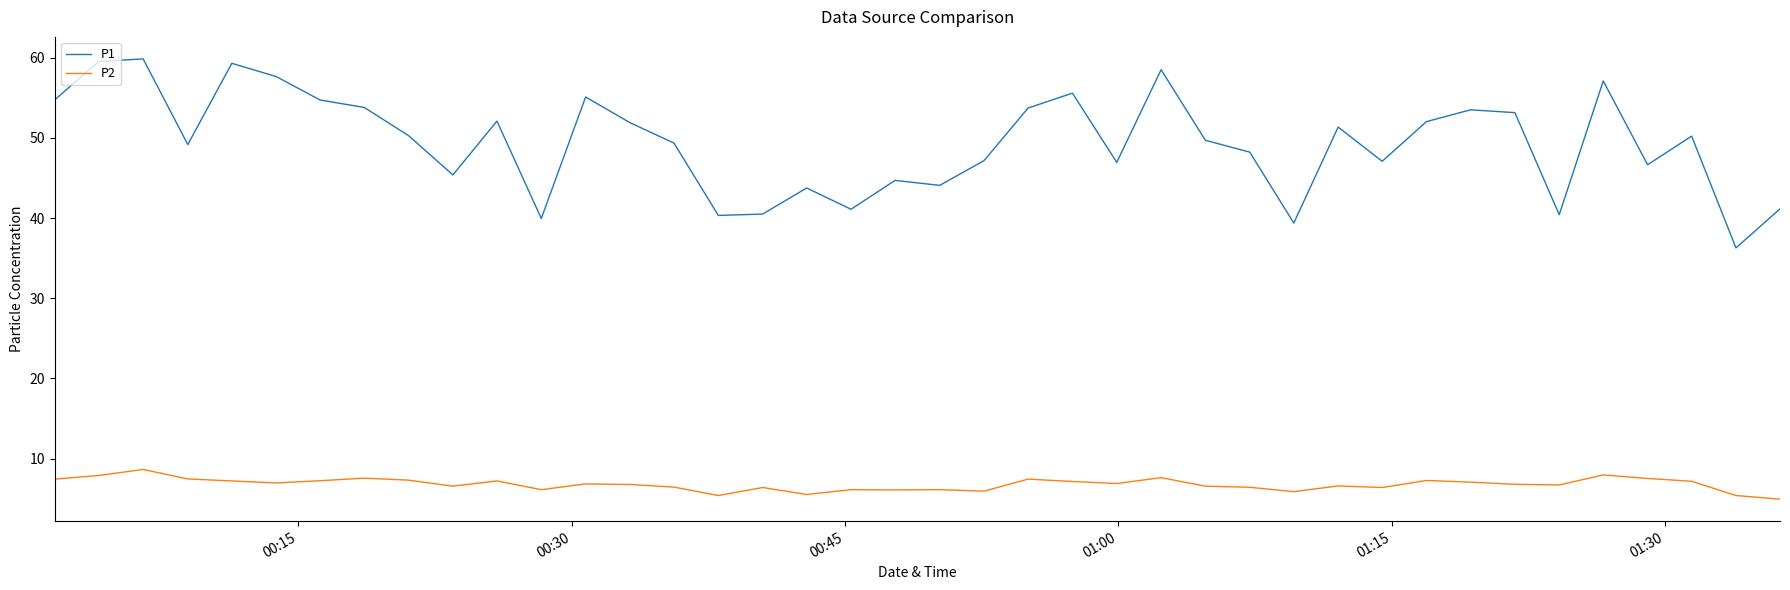

What is the greatest value displayed?

59.9